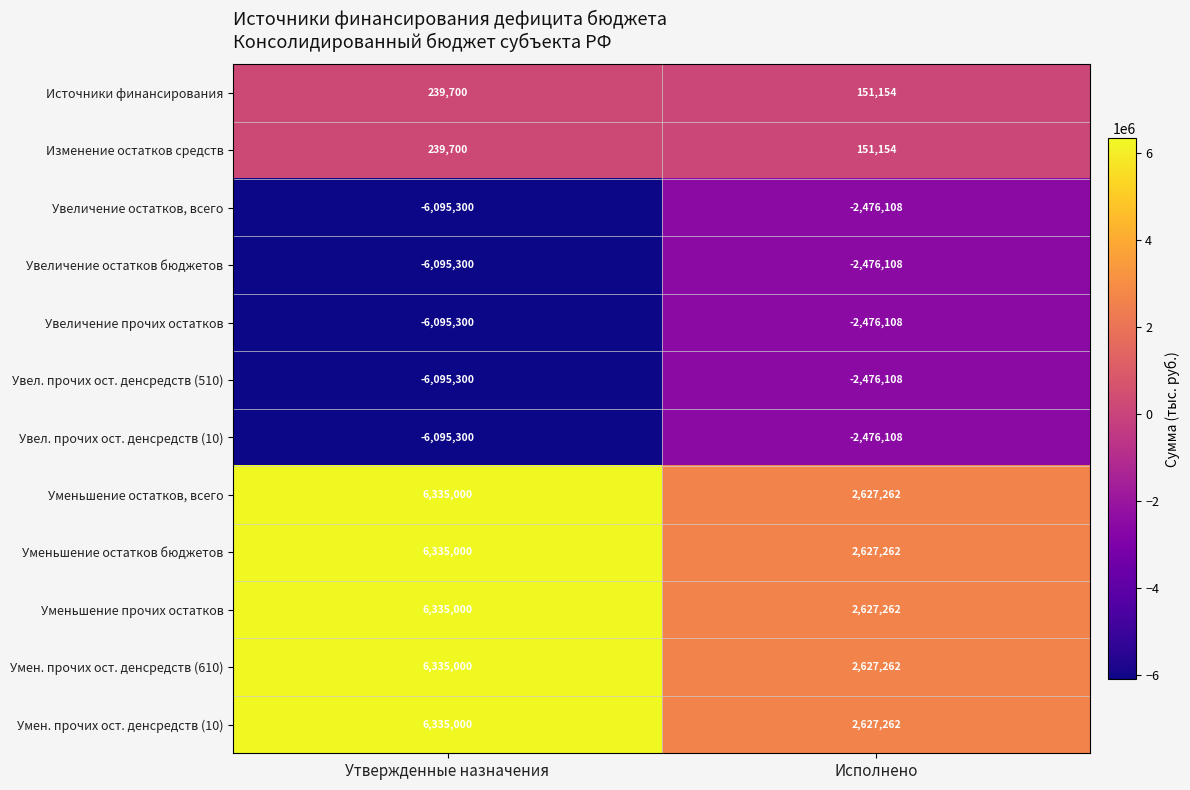

Is the value of Увел. прочих ост. денсредств (510) at Исполнено greater than the value of Изменение остатков средств at Исполнено?

No